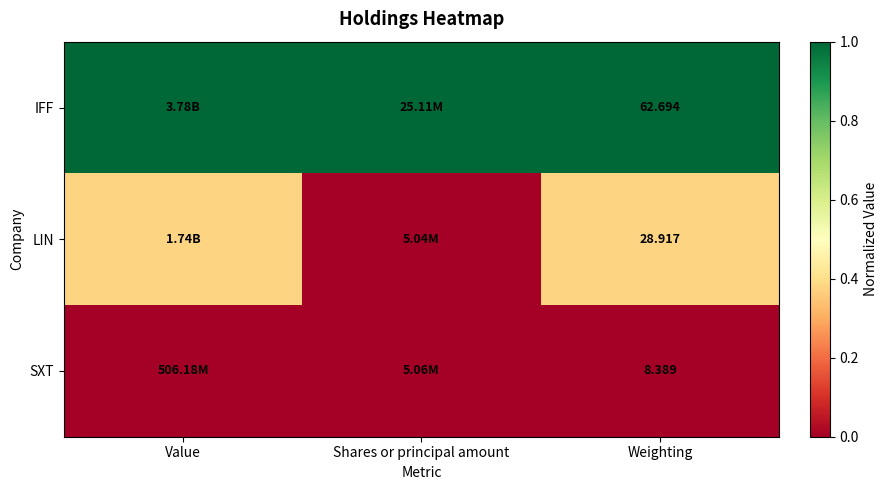

At Weighting, list the series in order from largest to smallest.

IFF, LIN, SXT